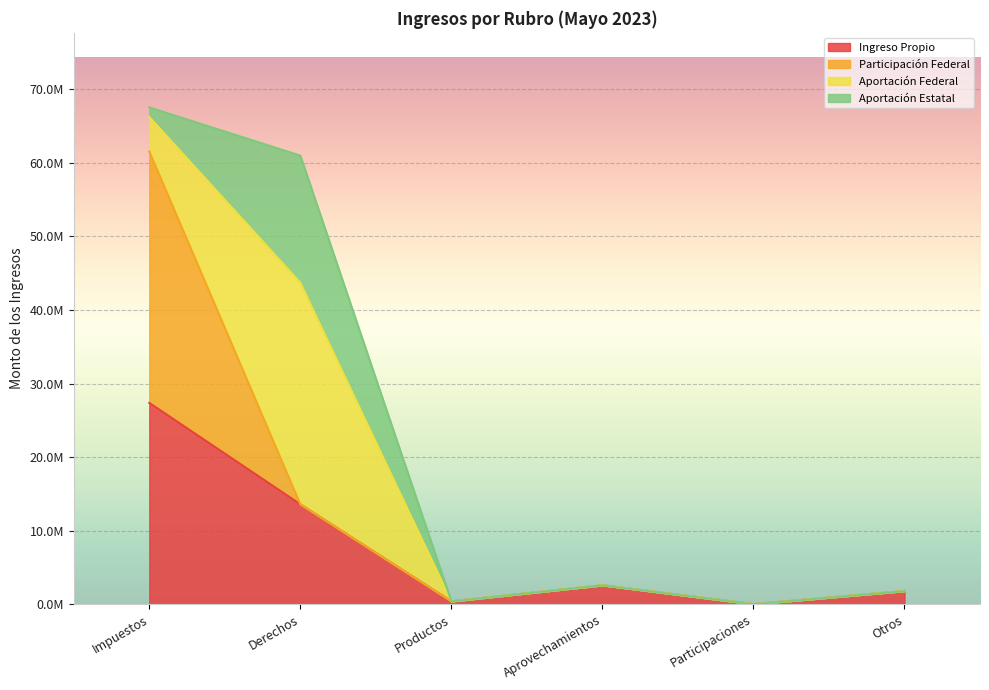

Where is Aportación Federal nearest to the value 15066563?

Impuestos